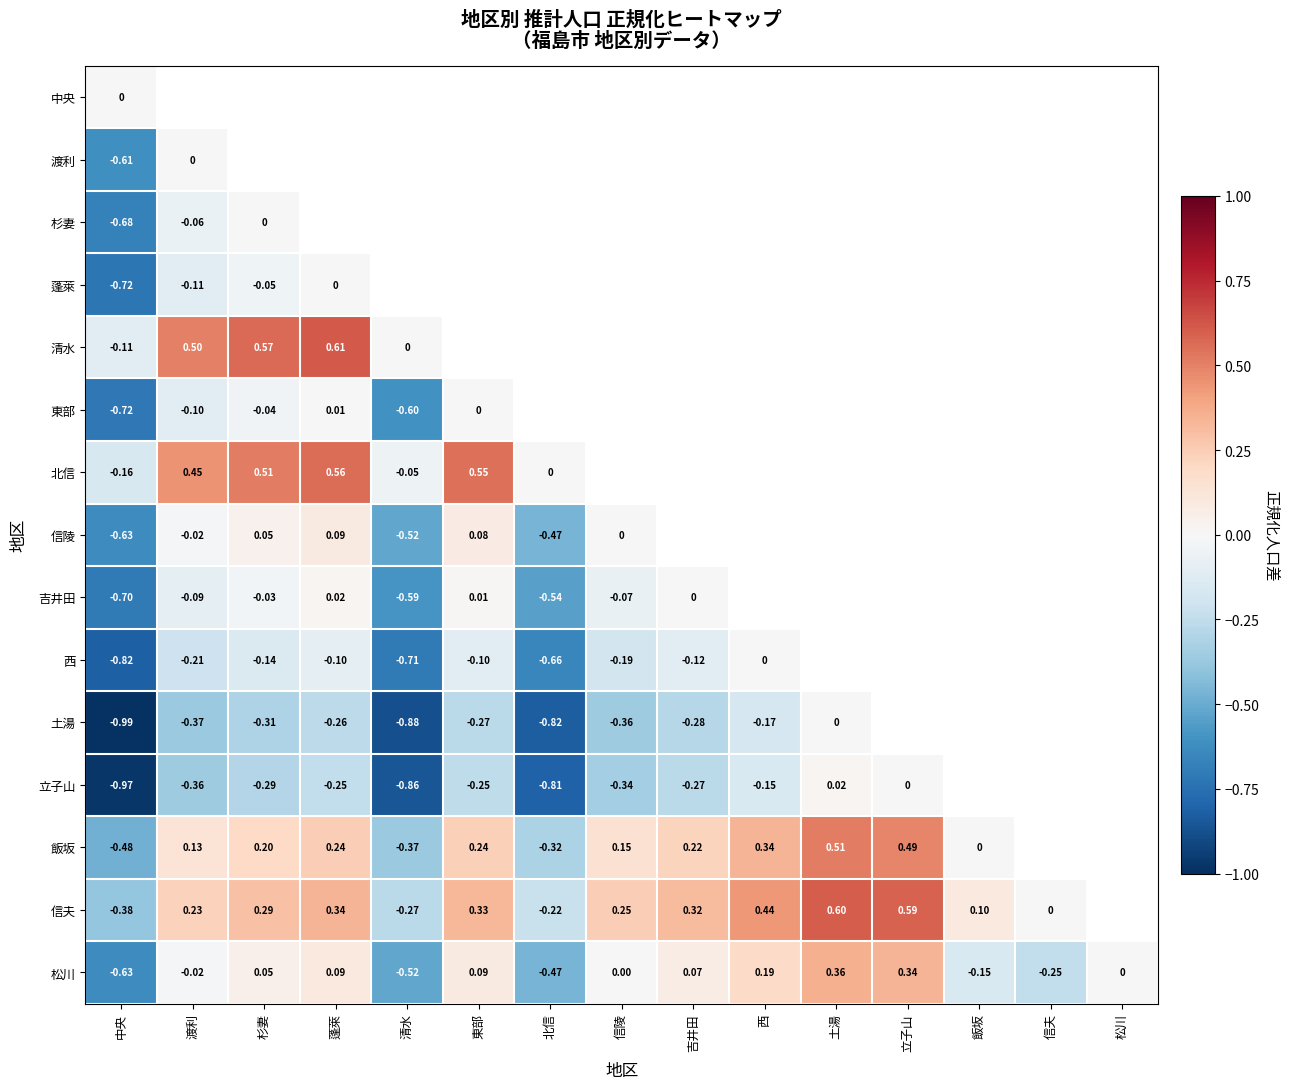

What is the difference between the 清水 values at 杉妻 and 清水?

0.6